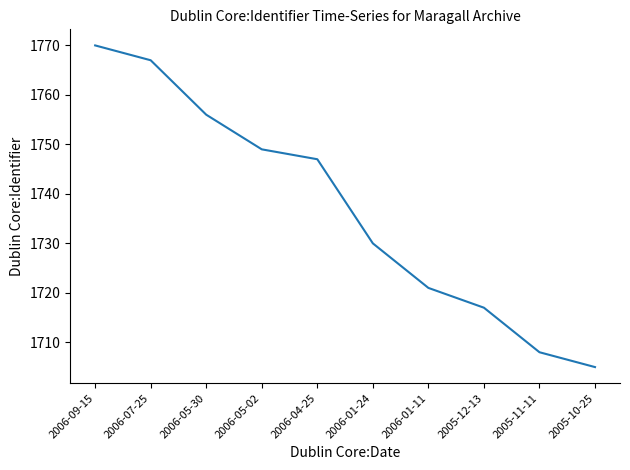

Reading right to left, transcribe all the data shown in this chart.

1705	1708	1717	1721	1730	1747	1749	1756	1767	1770